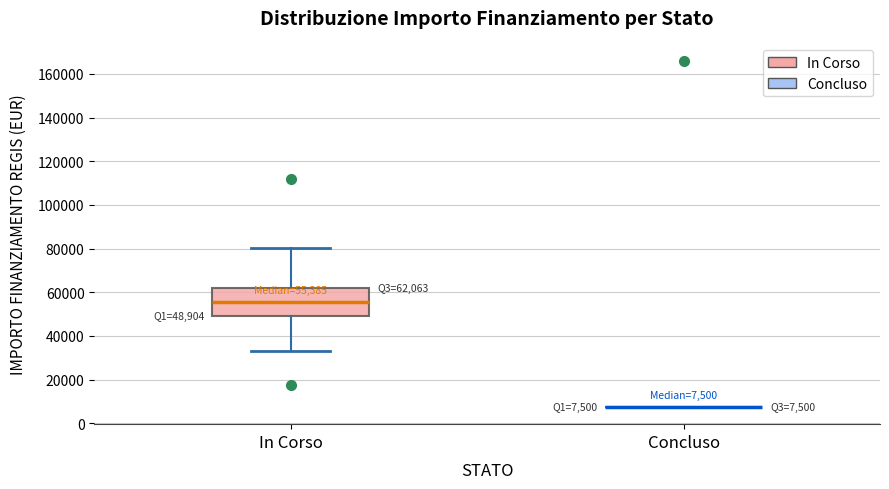

Comparing the boxes themselves (not the whiskers), which one is the tallest?

In Corso